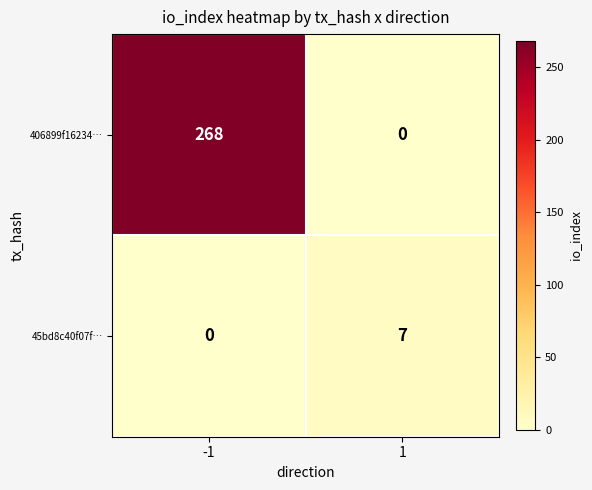

What value does the 406899f16234… series have at -1, to the nearest 5?

270